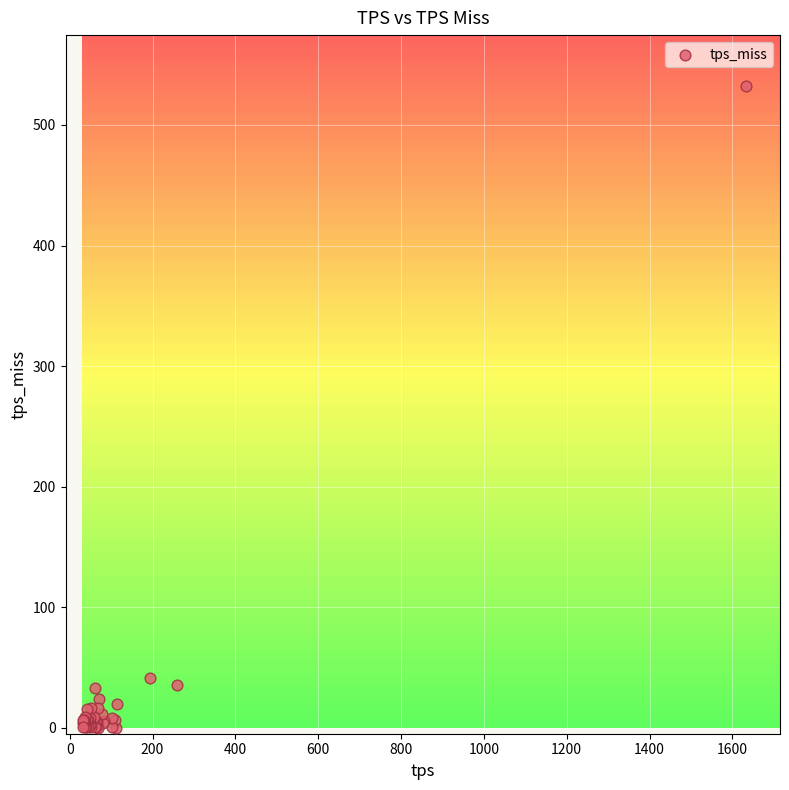

What Y value in the scatter plot is closest to 266?

41.4